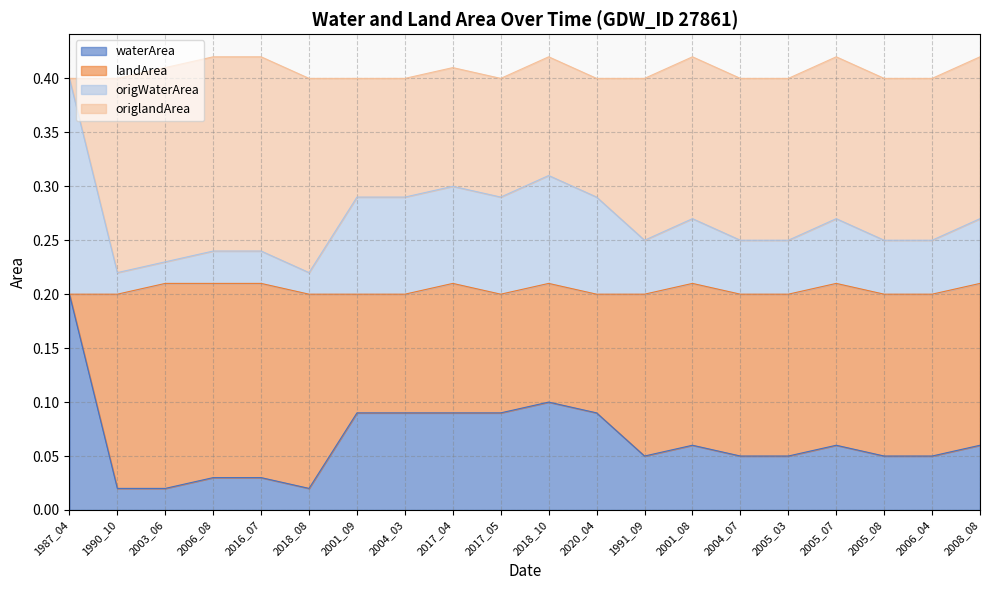

True or false: origWaterArea and waterArea cross at least once.

False